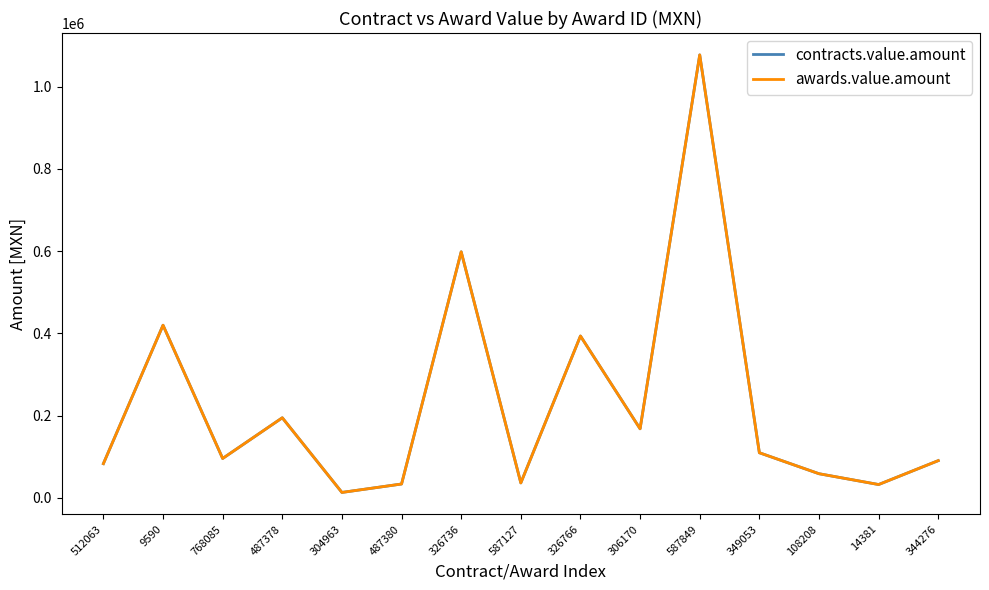

What is the value of the contracts.value.amount point at the 9th from the left?

393750.0